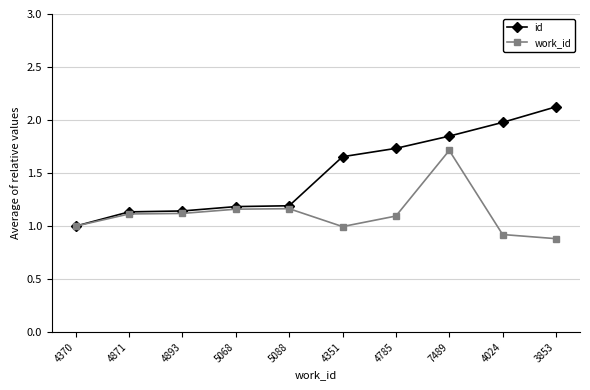

Is it true that work_id equals 1.1 at 4871?

True